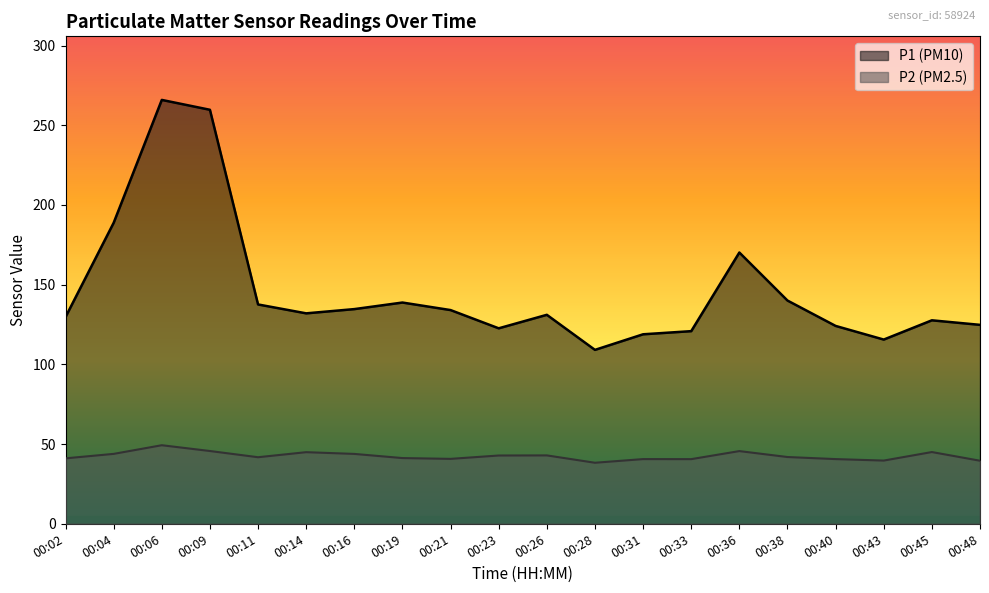

What is the difference between the maximum and minimum values in the P2 series?

11.0